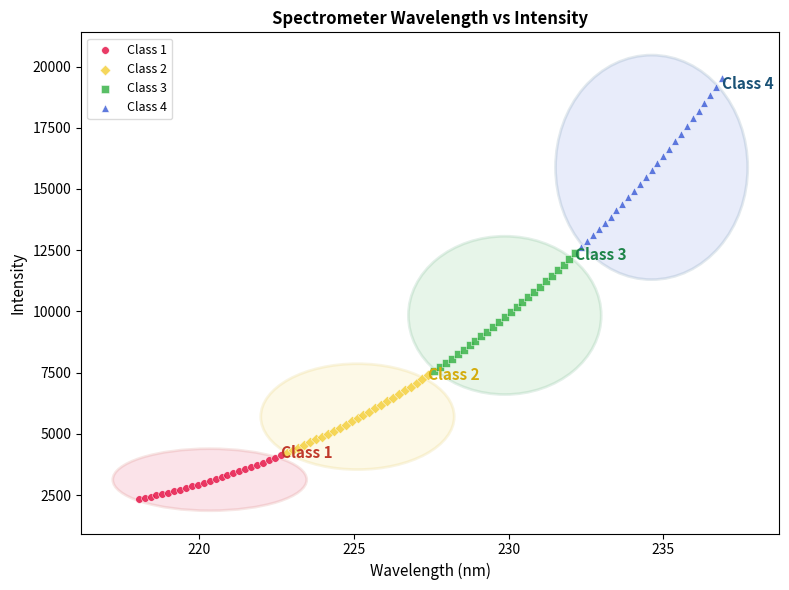

Which series has the widest spread of Y values?

Class 4